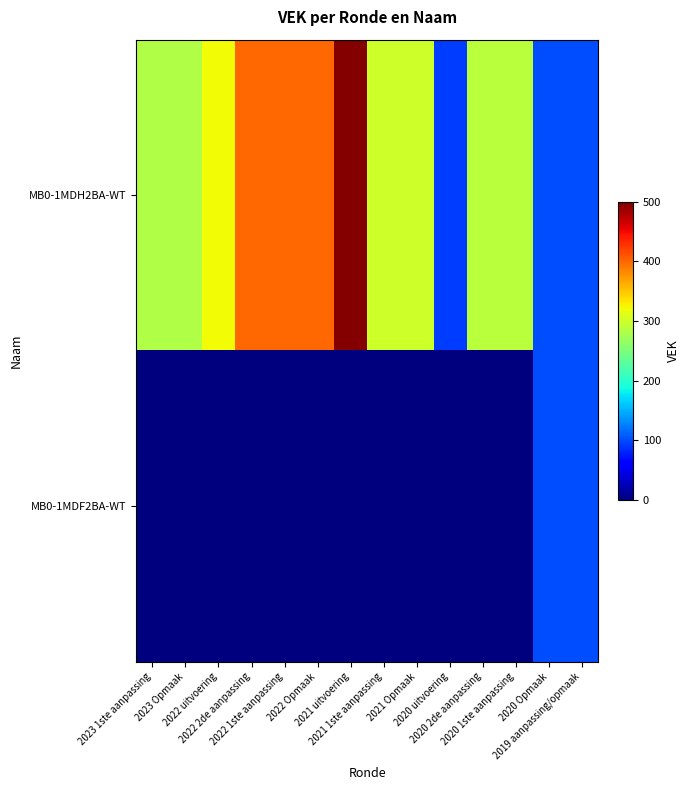

What is the difference between the highest and lowest values at 2022 uitvoering?

322